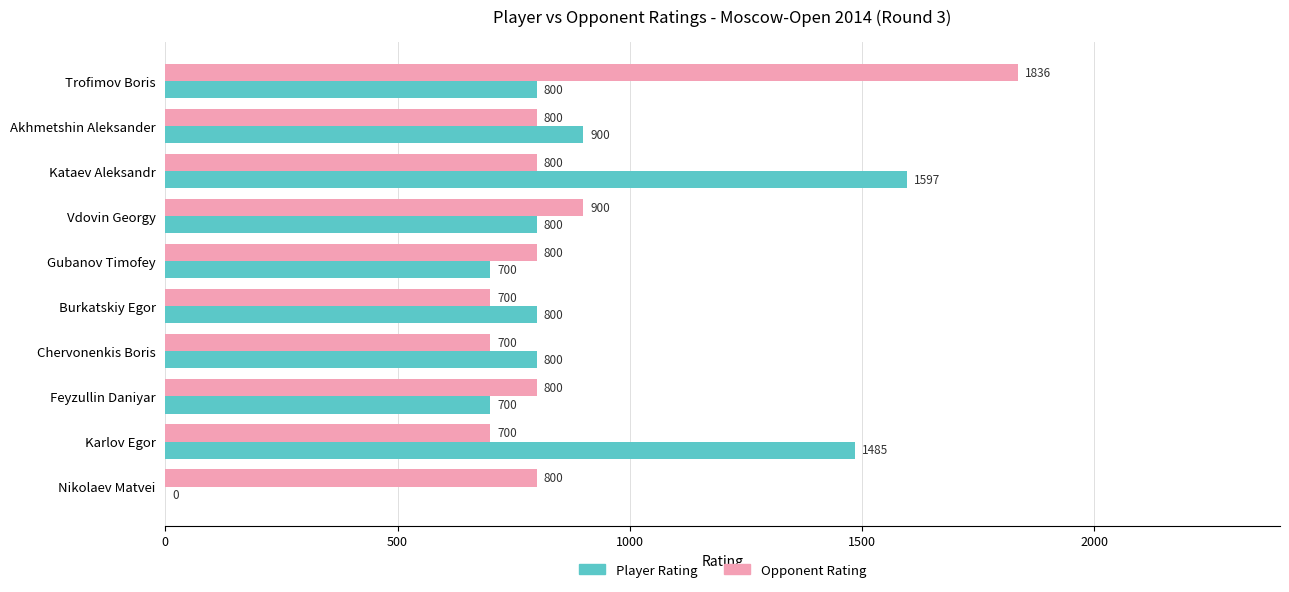

What is the highest value of the Opponent Rating series?

1836